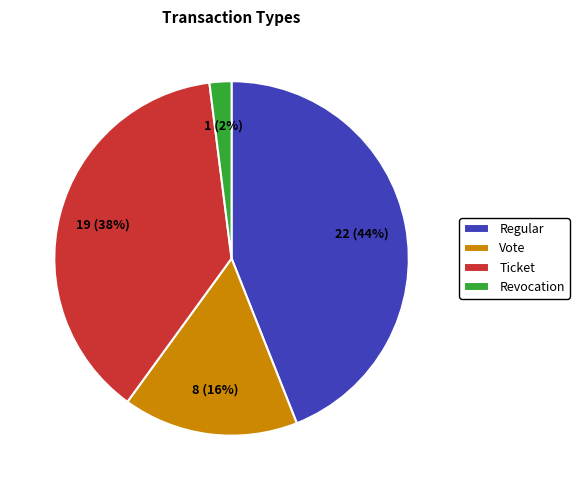

What percentage is the Regular slice, to the nearest percent?

44%